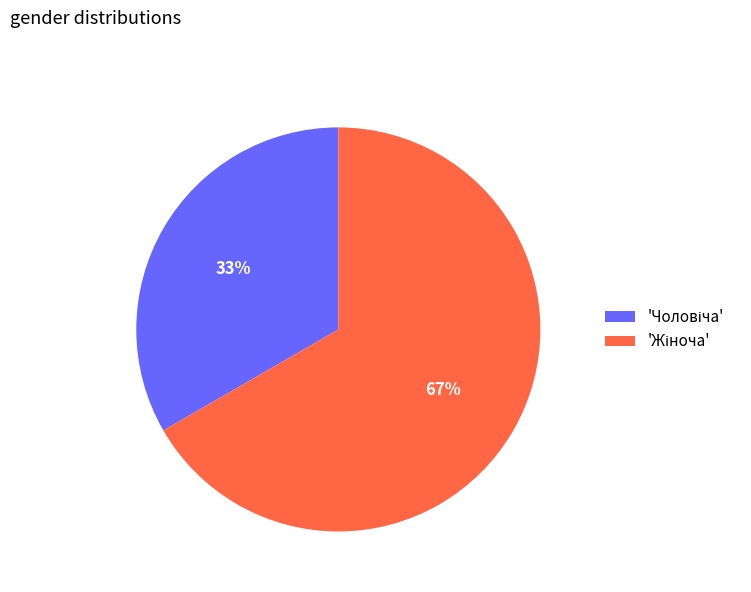

Is there any slice that represents more than half of the pie?

Yes